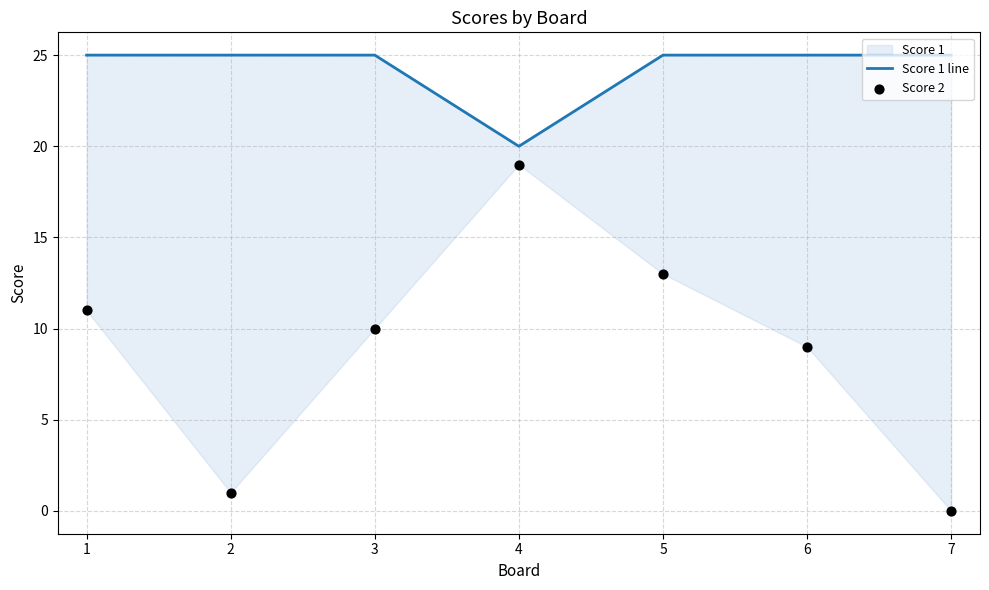

Which series has the largest total across all categories?

Score 1 line